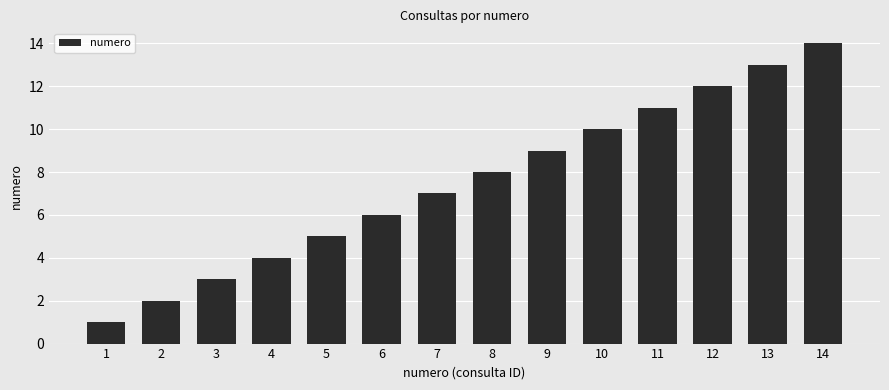

Reading left to right, extract all data points from this chart.

1	2	3	4	5	6	7	8	9	10	11	12	13	14